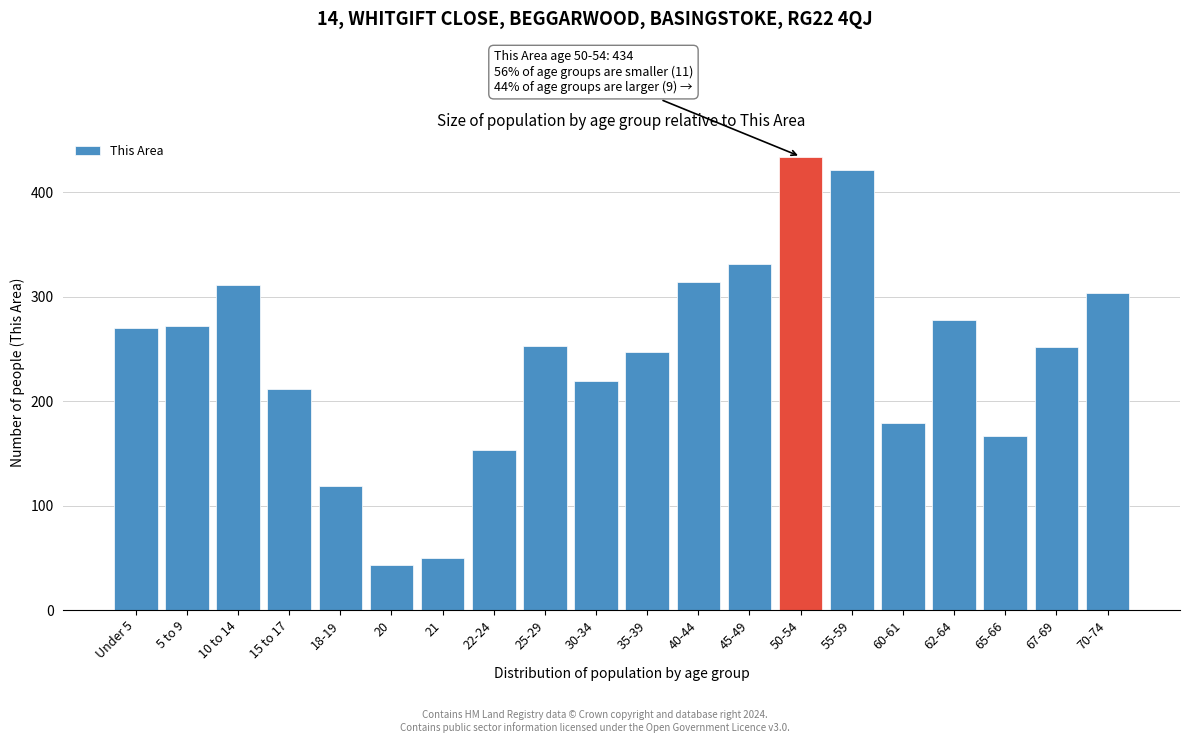

What is the minimum value shown in the chart?

43